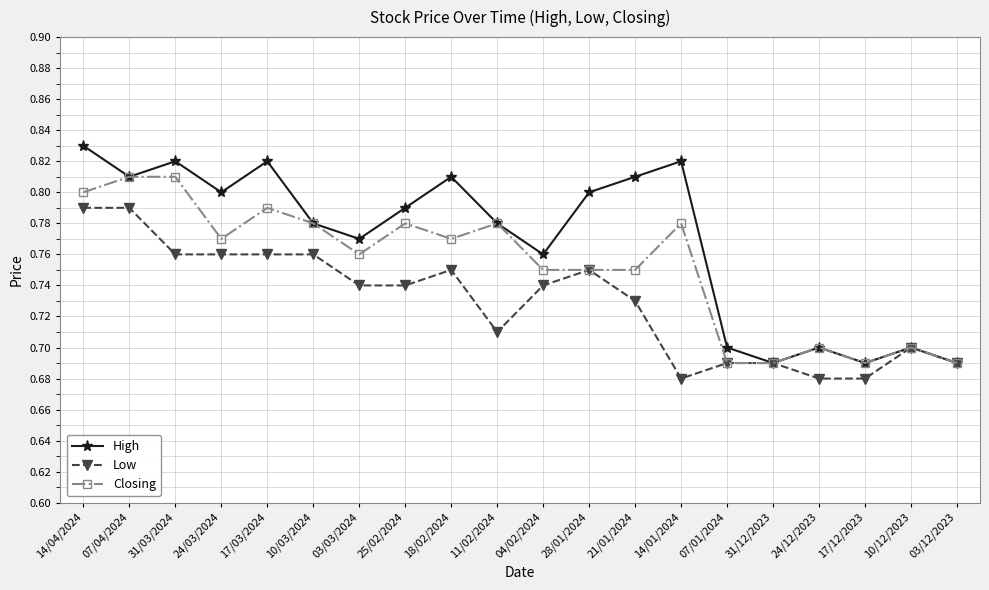

Rank the series by their average value, from lowest to highest.

Low, Closing, High